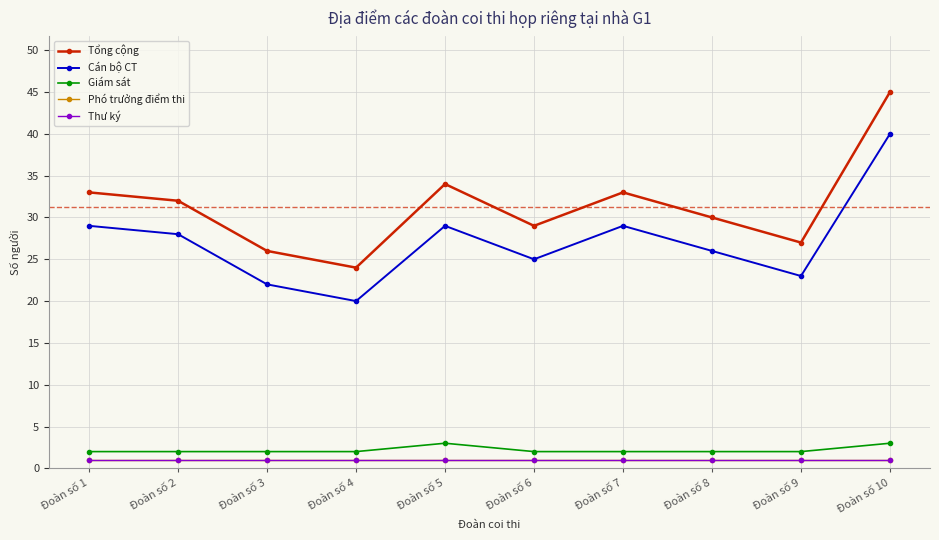

Is this an area chart (filled region under the line)?

No